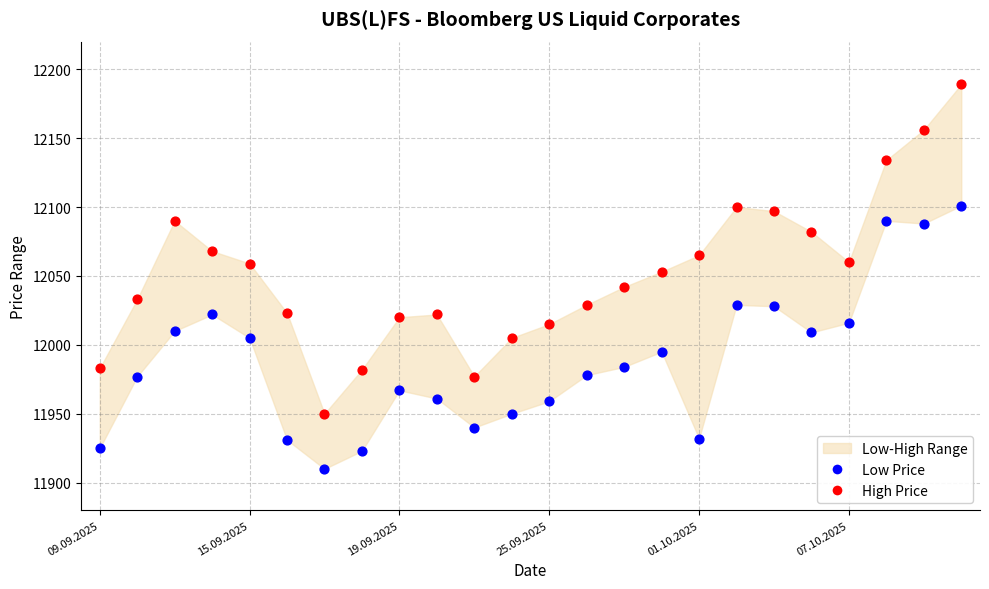

Which series contains the lowest Y value?

Low Price